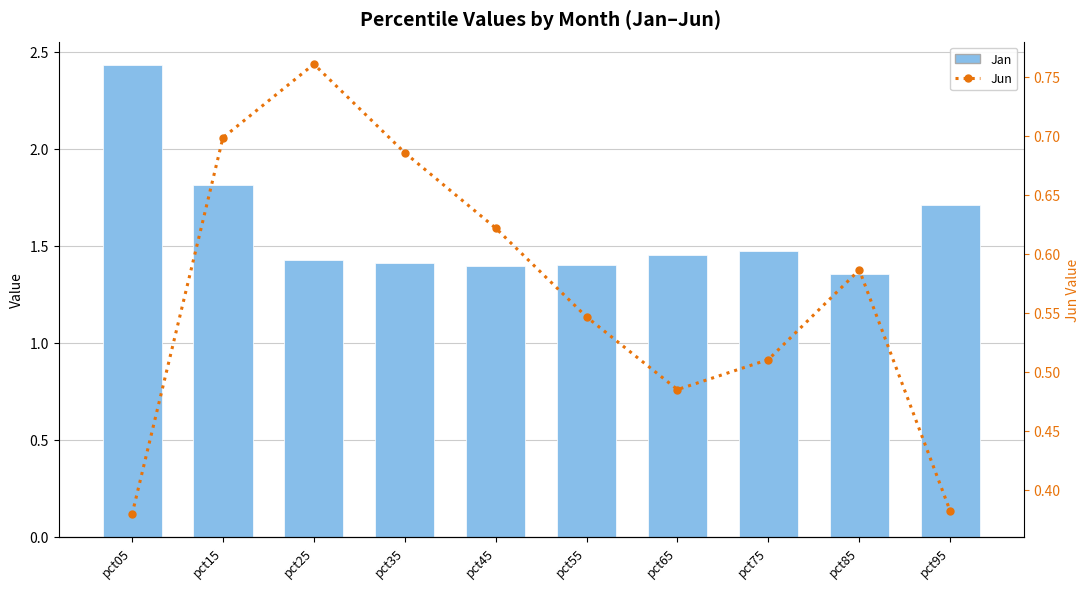

What is the maximum value shown in the chart?

2.4